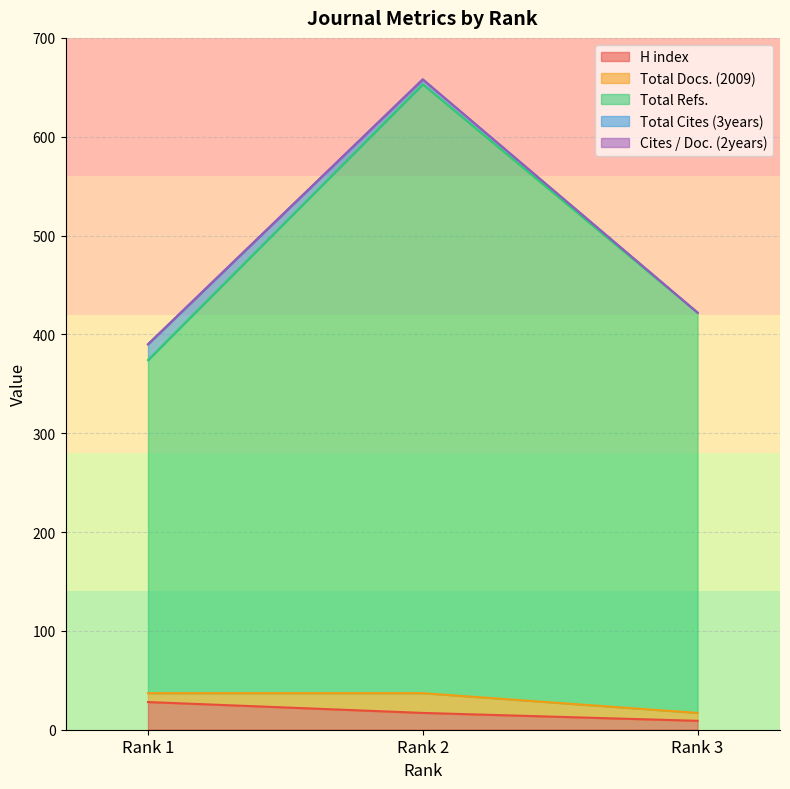

What is the highest value of the H index series?

28